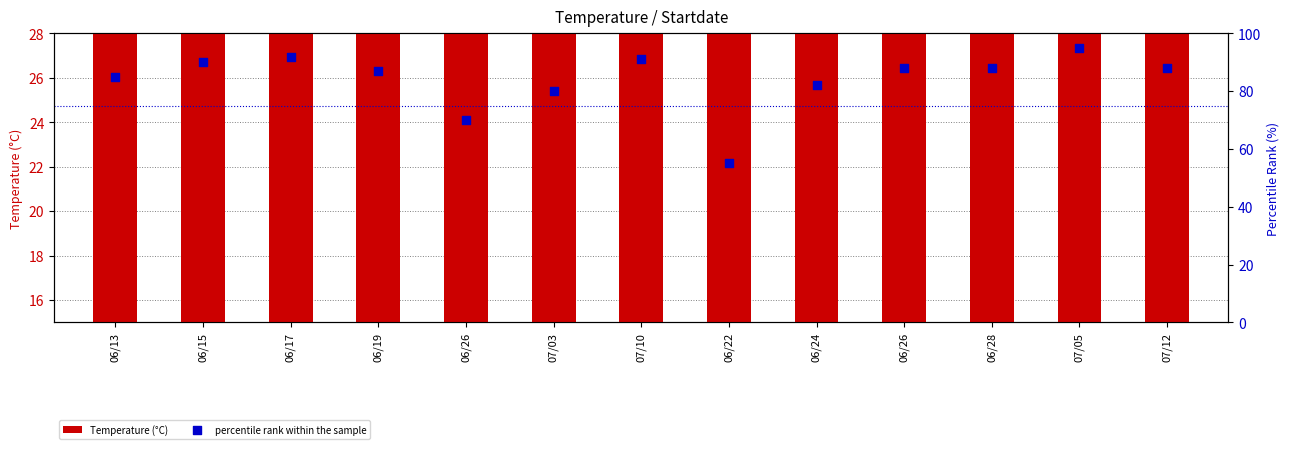

Which series has the largest total across all categories?

percentile rank within the sample